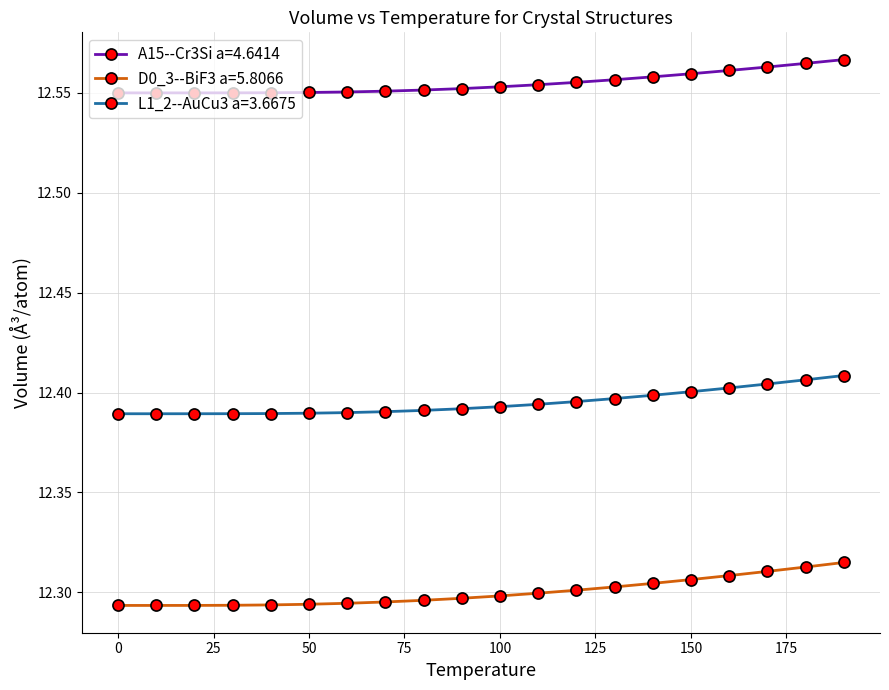

List the series in order of their peak value, highest first.

A15--Cr3Si a=4.6414, L1_2--AuCu3 a=3.6675, D0_3--BiF3 a=5.8066